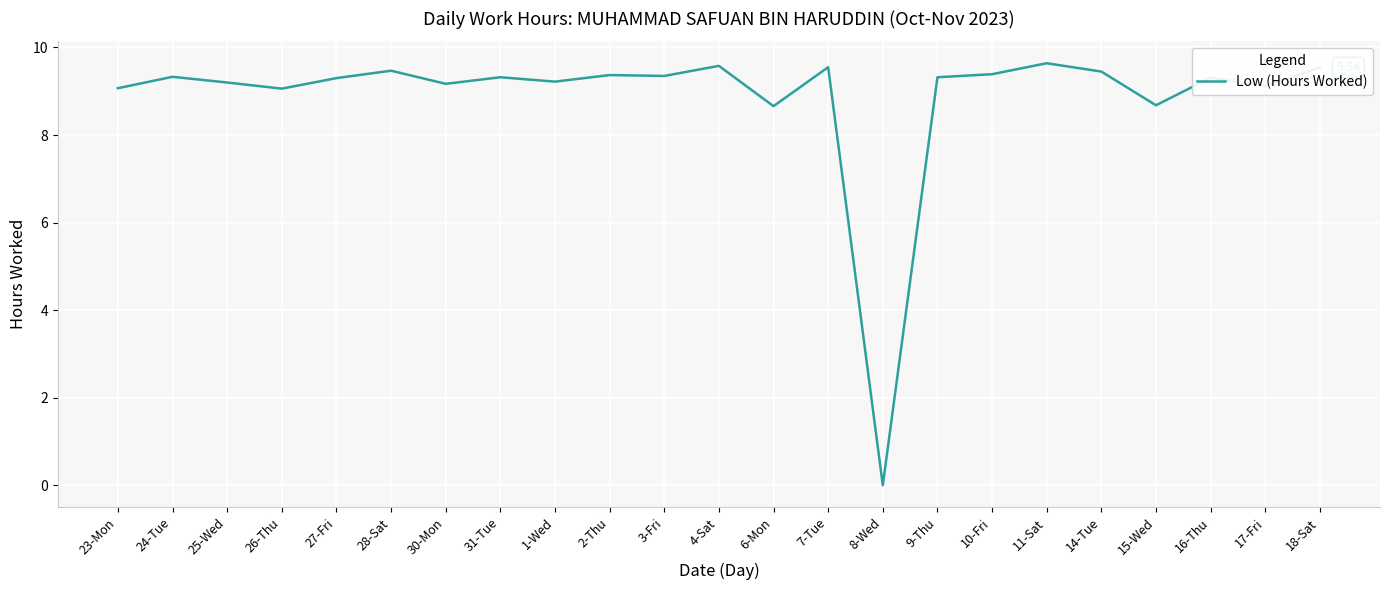

How many series are shown in this chart?

1